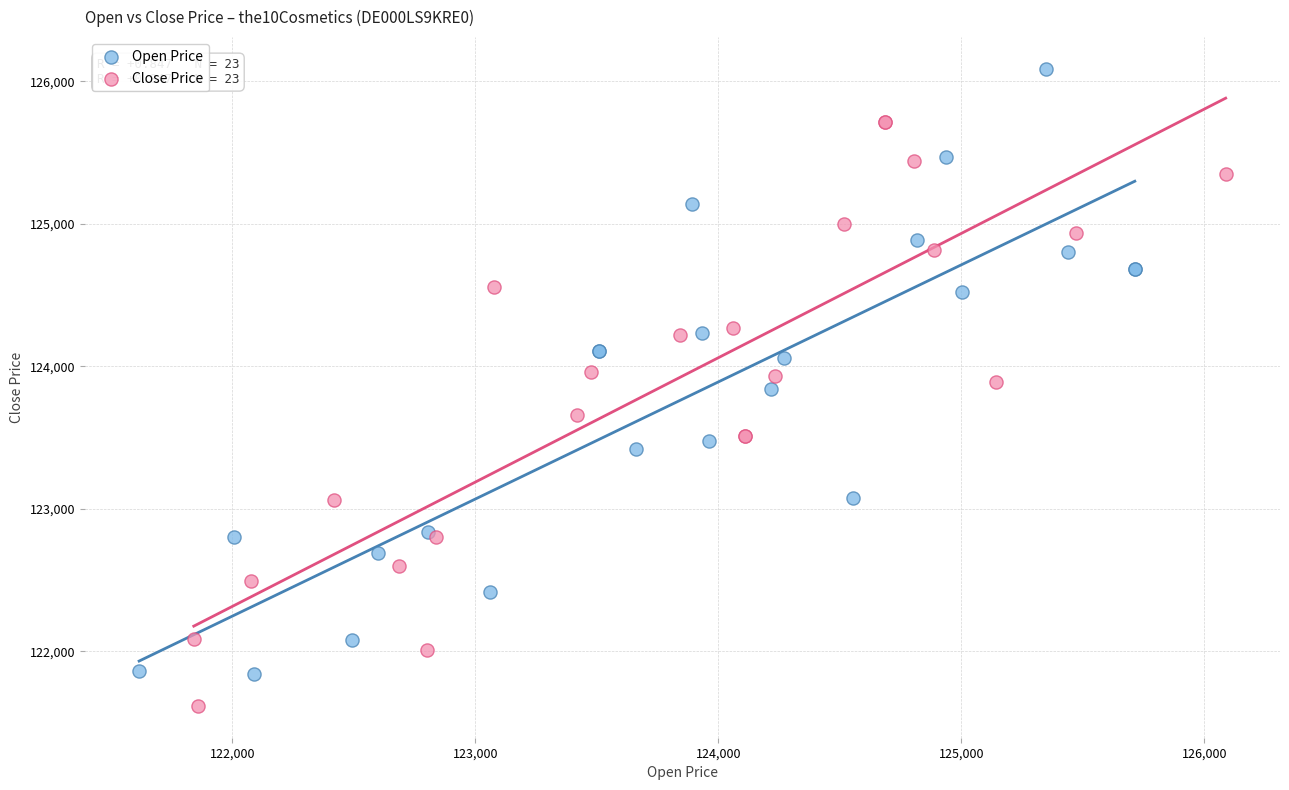

Which series reaches the minimum Y coordinate?

Close Price